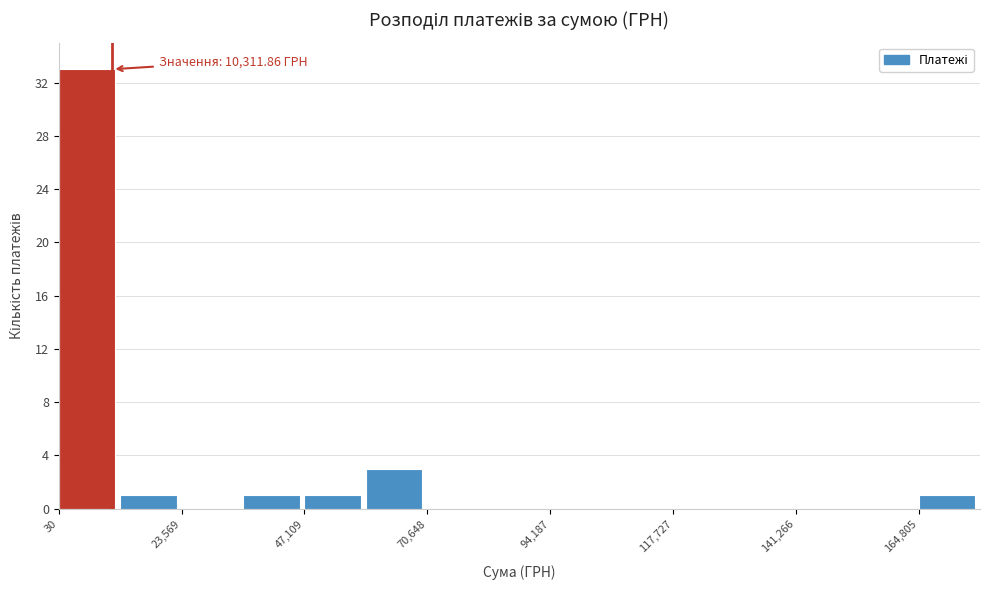

Read against the x-axis, roughly where is the centre of the tallest bar?

5000